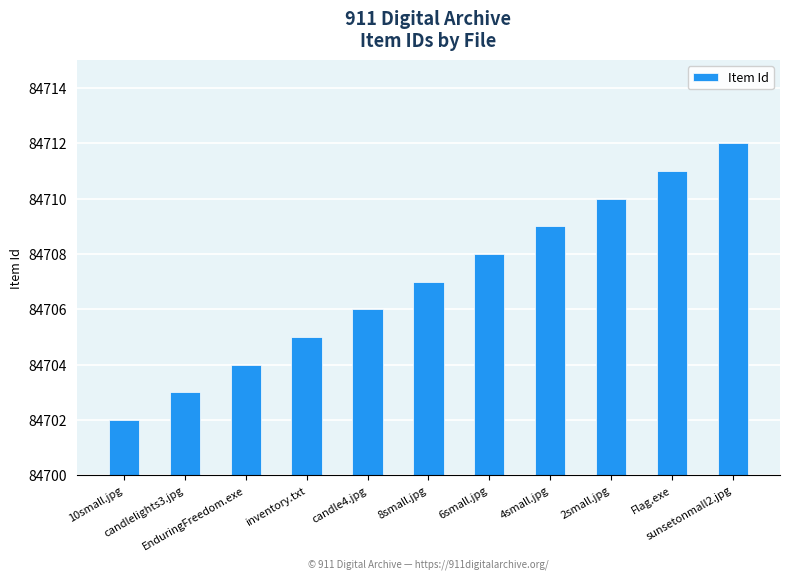

At which label is the value closest to 84707?

8small.jpg